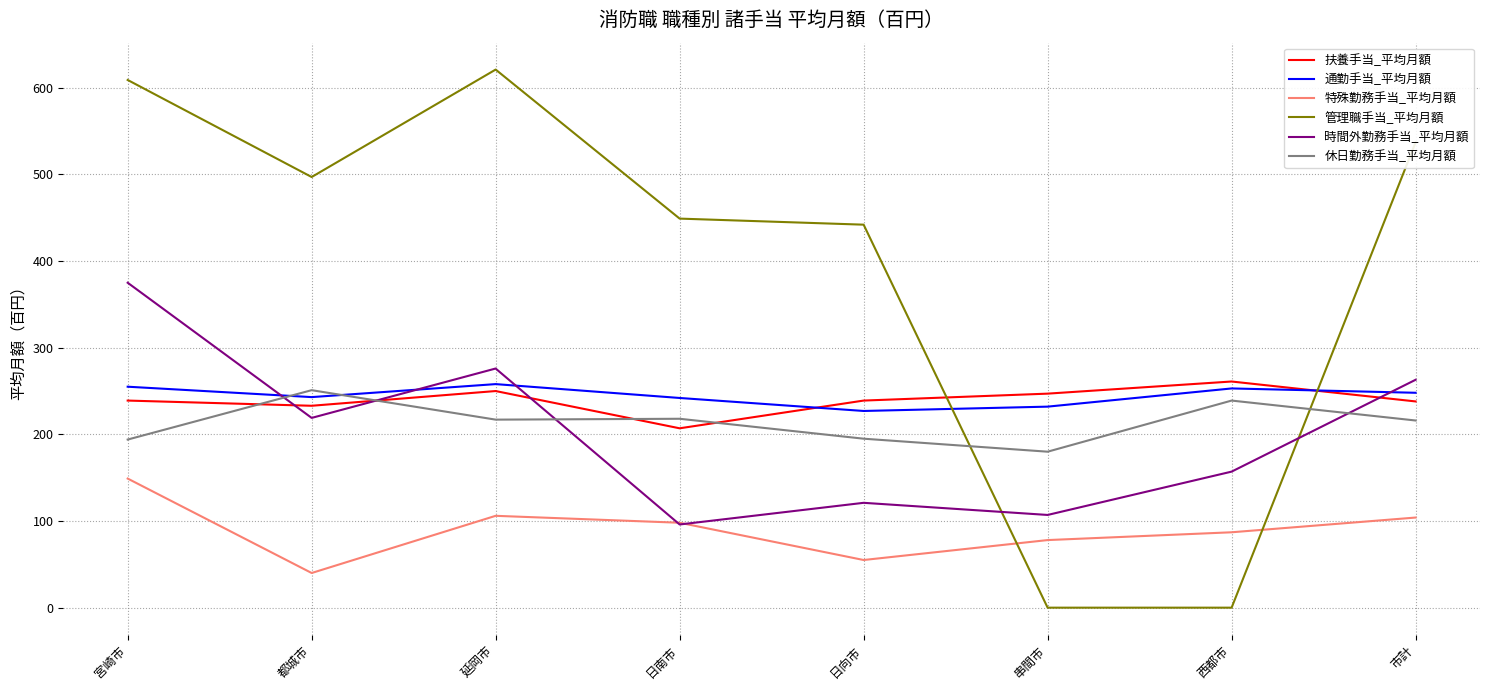

Where is 時間外勤務手当_平均月額 nearest to the value 235?

都城市